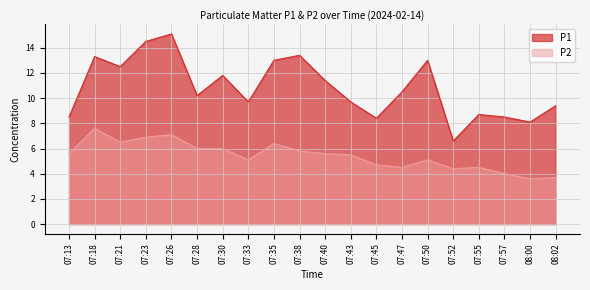

True or false: P2 and P1 cross at least once.

False